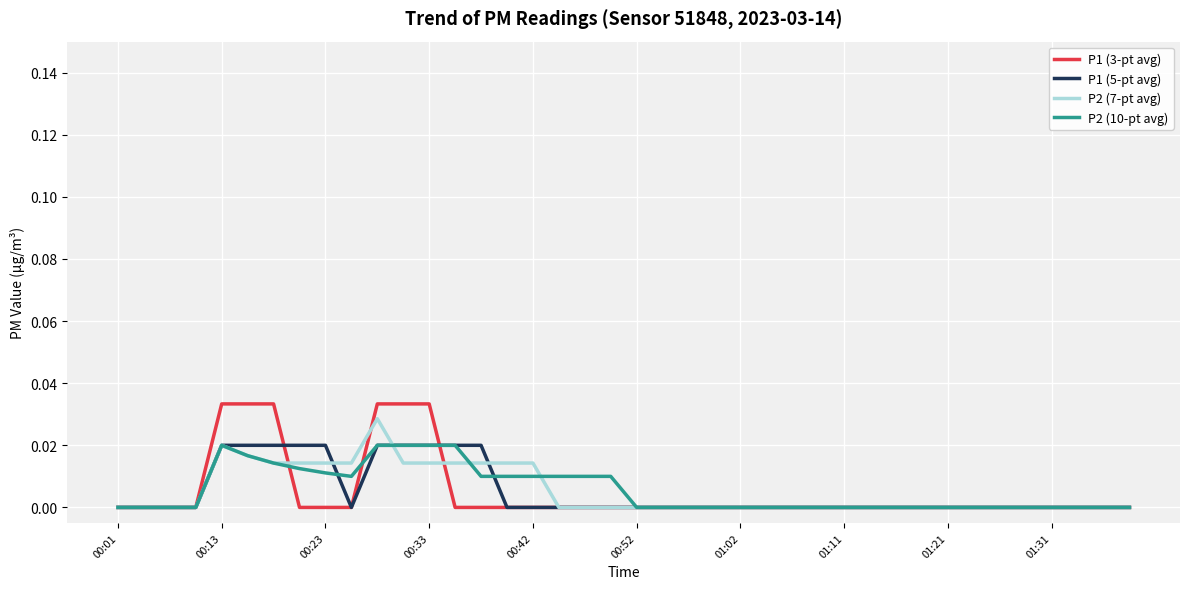

Which series has the largest range (max minus min)?

P1 (3-pt avg)